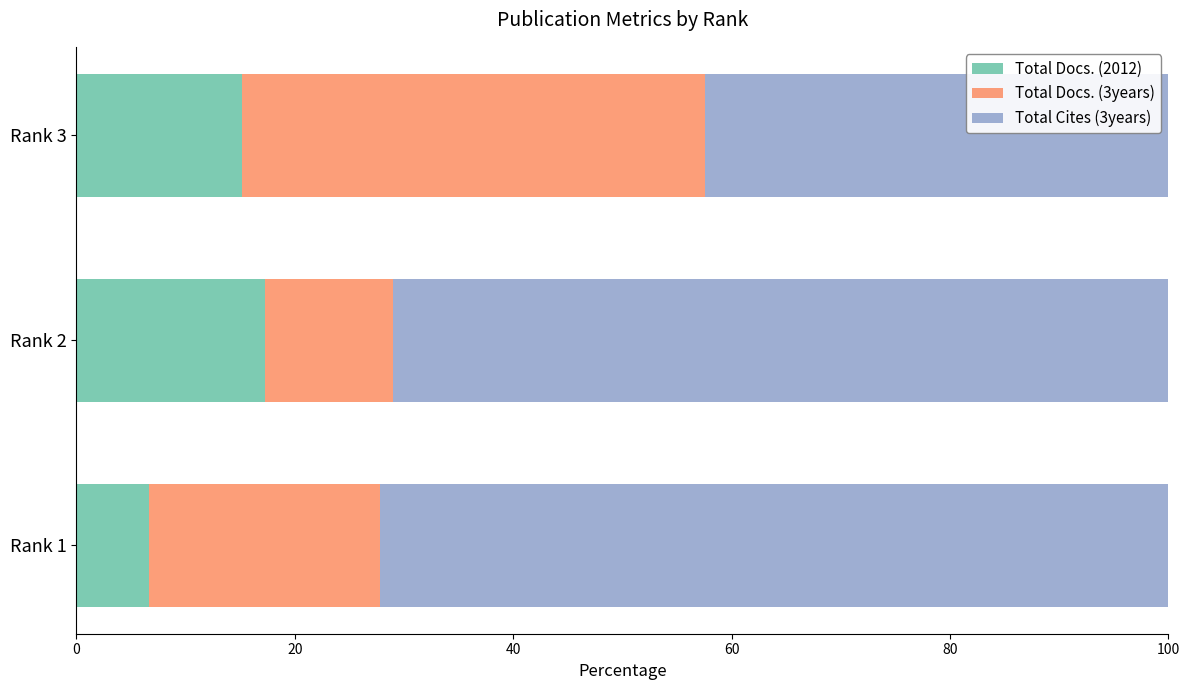

What is the sum of the Total Docs. (2012) values at Rank 1 and Rank 3?

21.8